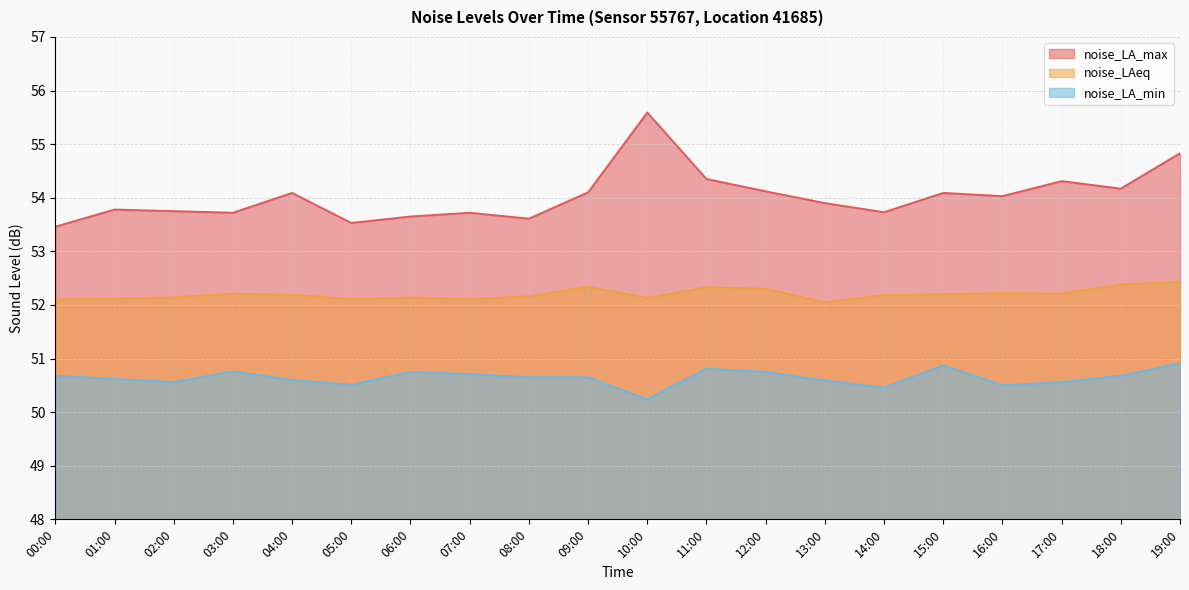

Rank the series by their maximum value, from lowest to highest.

noise_LA_min, noise_LAeq, noise_LA_max